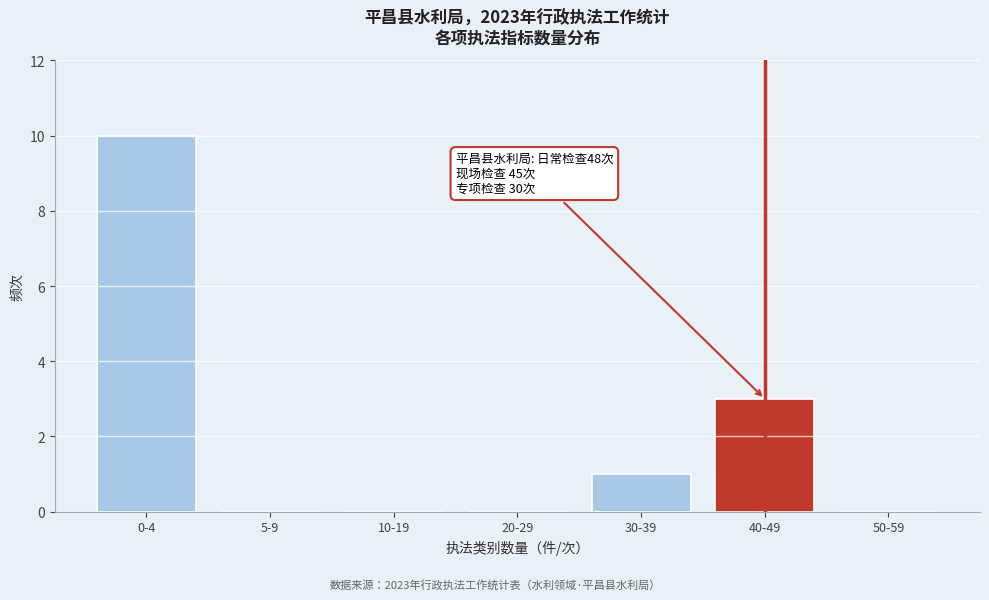

Reading left to right, extract all data points from this chart.

0-4=10	5-9=0	10-19=0	20-29=0	30-39=1	40-49=3	50-59=0